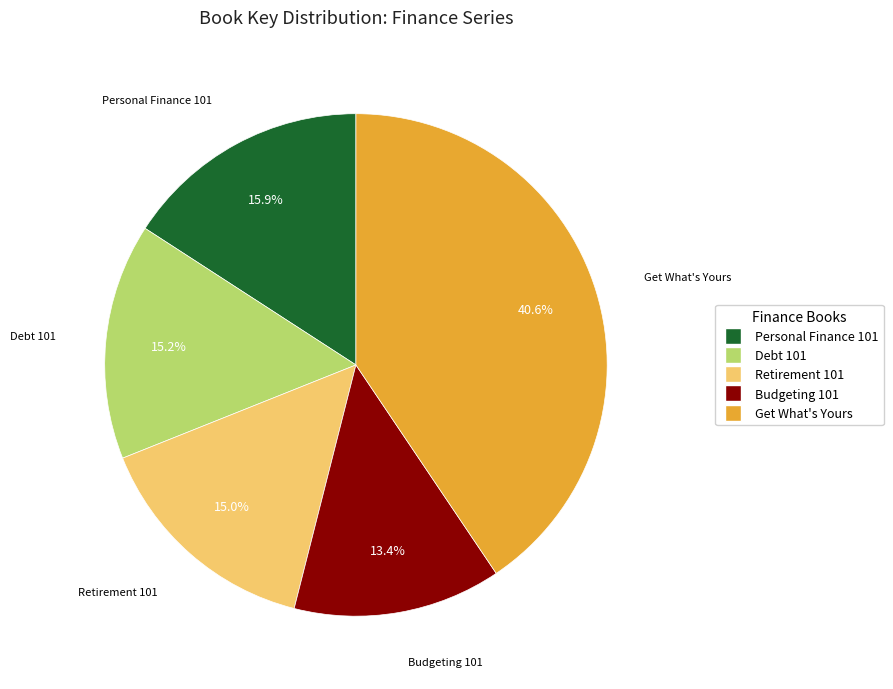

What is the smallest slice in the pie chart?

Budgeting 101